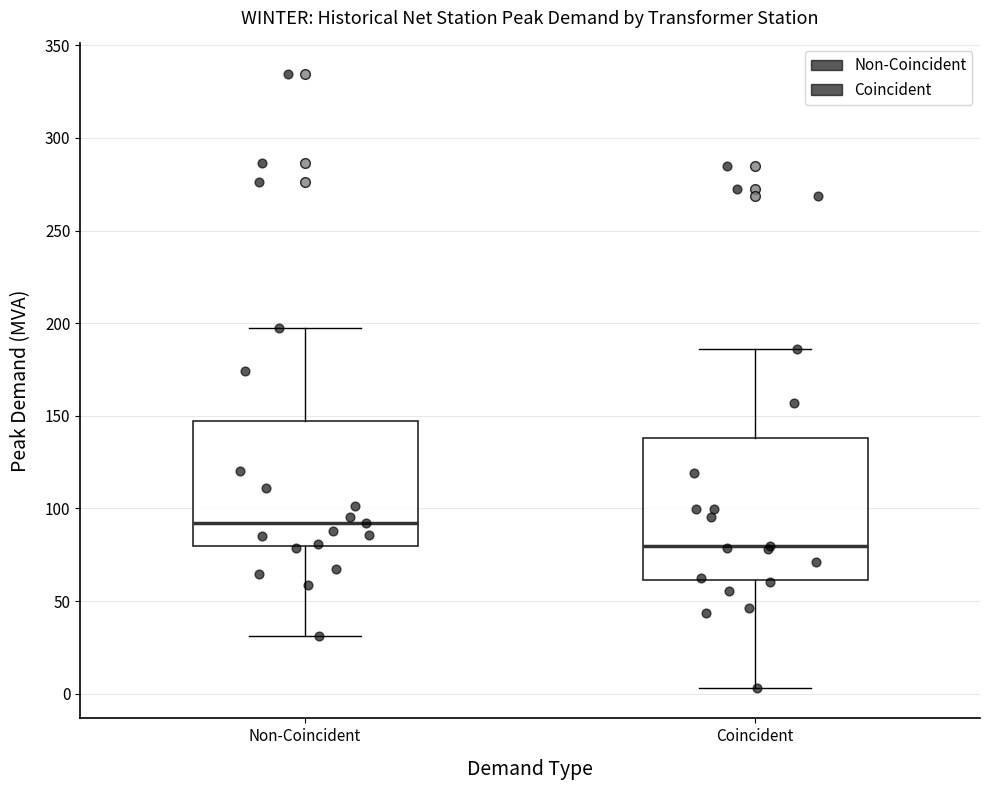

Reading left to right, read every box against the y-axis: the position of its median line, the range the box covers, and the ends of its whiskers. The values are not printed on the chart, so give them approximately, as read against the axis.

Non-Coincident: median 90, box 80 to 145, whiskers 30 to 195
Coincident: median 80, box 60 to 140, whiskers 5 to 185